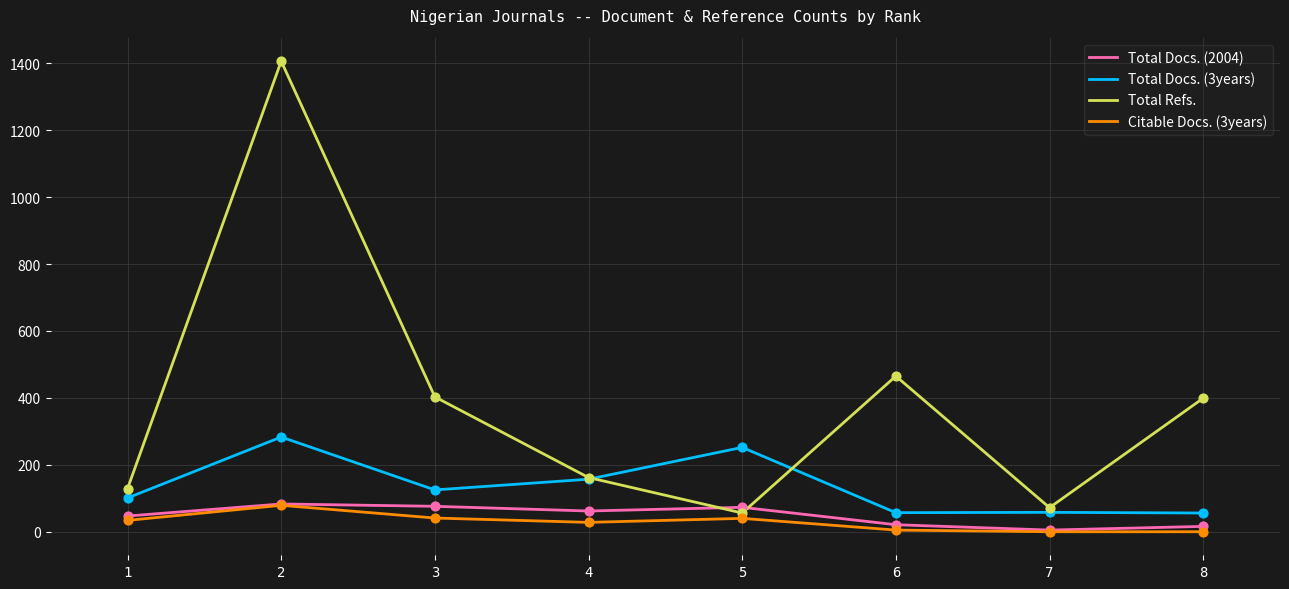

Between 2 and 4, which series saw the biggest shift?

Total Refs.